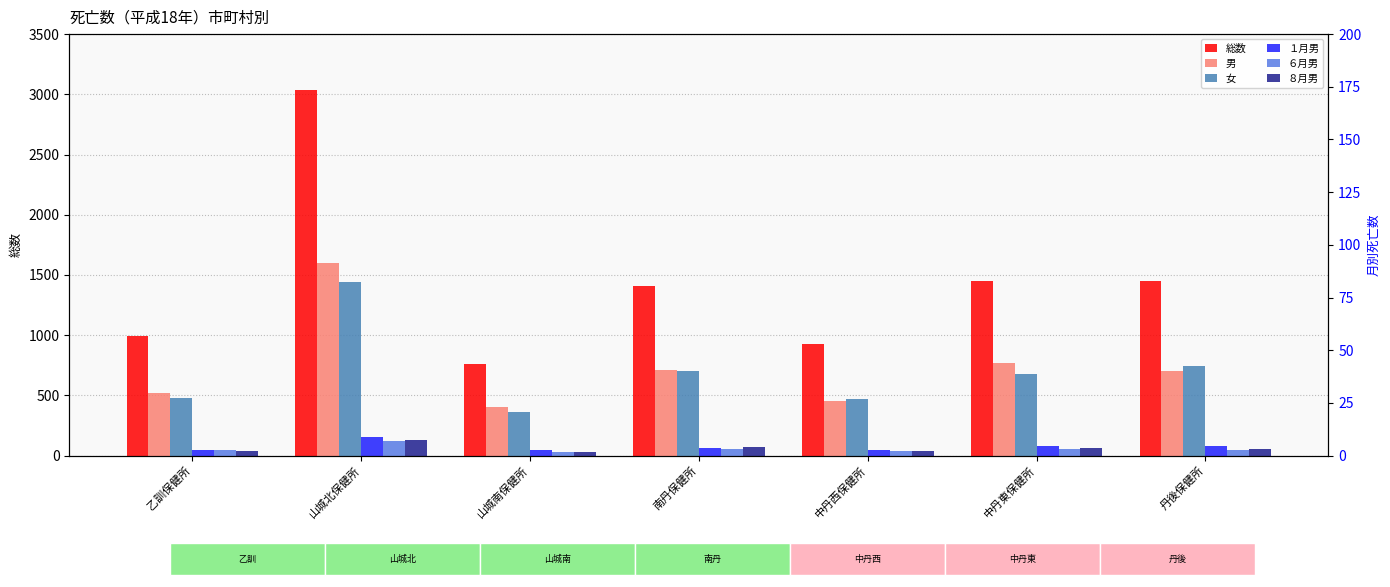

Where is ８月男 nearest to the value 80?

南丹保健所